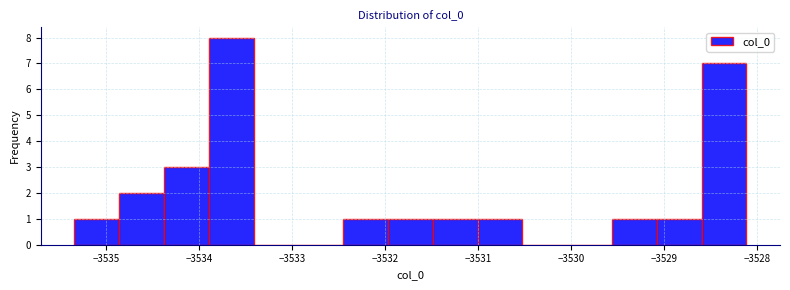

Reading left to right, transcribe this chart: for each bar, give the range it covers on the x-axis and its height. Neither the bar edges nor the heights are printed on the chart, so give them approximately, as read against the axes.

-3535.3 to -3534.9: 1
-3534.9 to -3534.4: 2
-3534.4 to -3533.9: 3
-3533.9 to -3533.4: 8
-3533.4 to -3532.9: 0
-3532.9 to -3532.5: 0
-3532.5 to -3532.0: 1
-3532.0 to -3531.5: 1
-3531.5 to -3531.0: 1
-3531.0 to -3530.5: 1
-3530.5 to -3530.0: 0
-3530.0 to -3529.6: 0
-3529.6 to -3529.1: 1
-3529.1 to -3528.6: 1
-3528.6 to -3528.1: 7